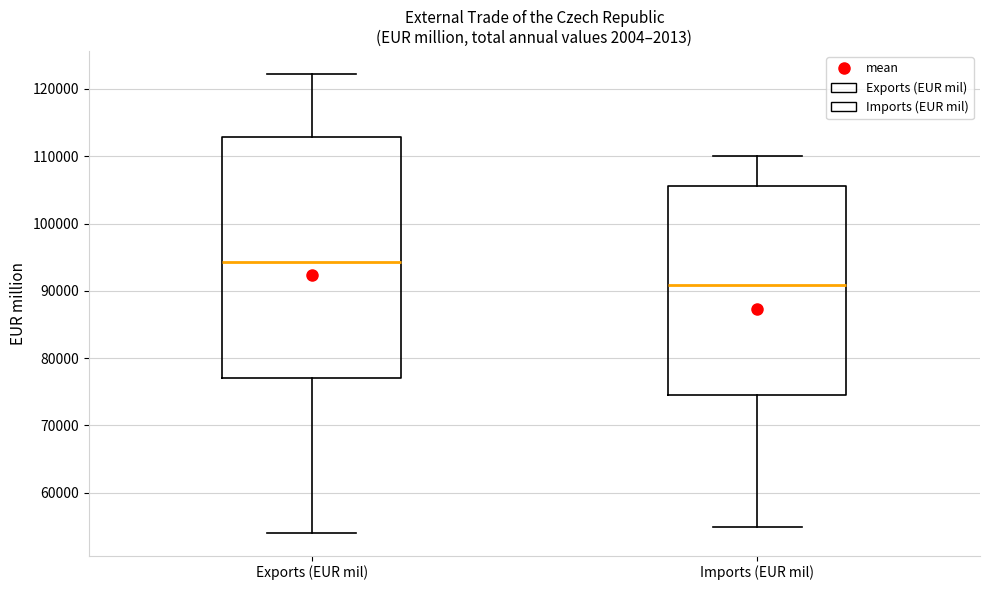

Reading left to right, transcribe this box plot: for each box, give where its median line is, the range the box spans, and where its two whiskers end, as read against the y-axis. The values are not printed on the chart, so give them approximately, as read against the axis.

Exports (EUR mil): median 94000, box 77000 to 113000, whiskers 54000 to 122000
Imports (EUR mil): median 91000, box 75000 to 106000, whiskers 55000 to 110000